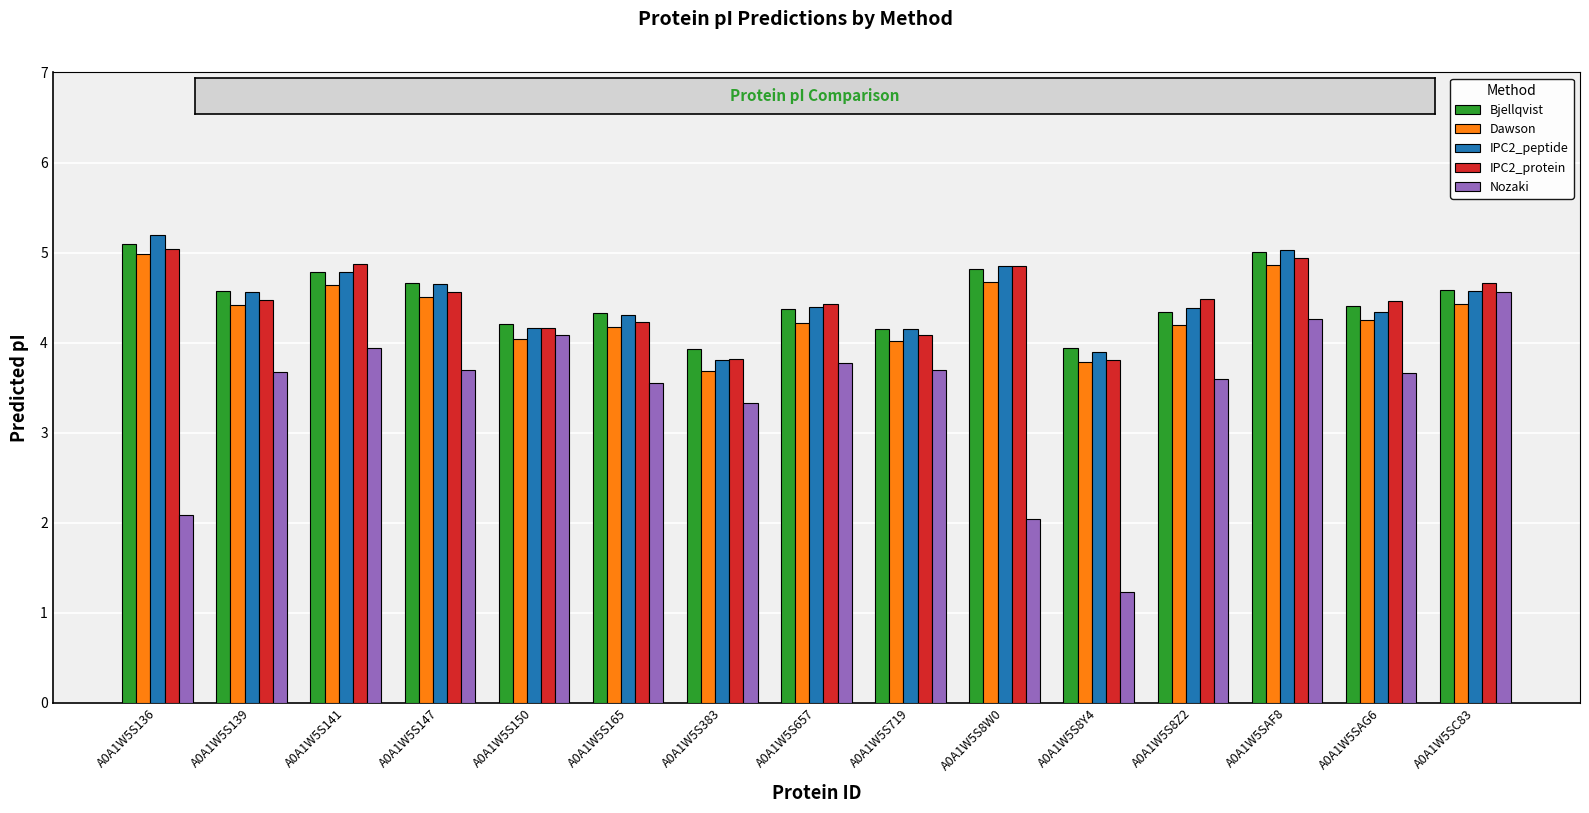

What is the greatest value displayed?

5.2